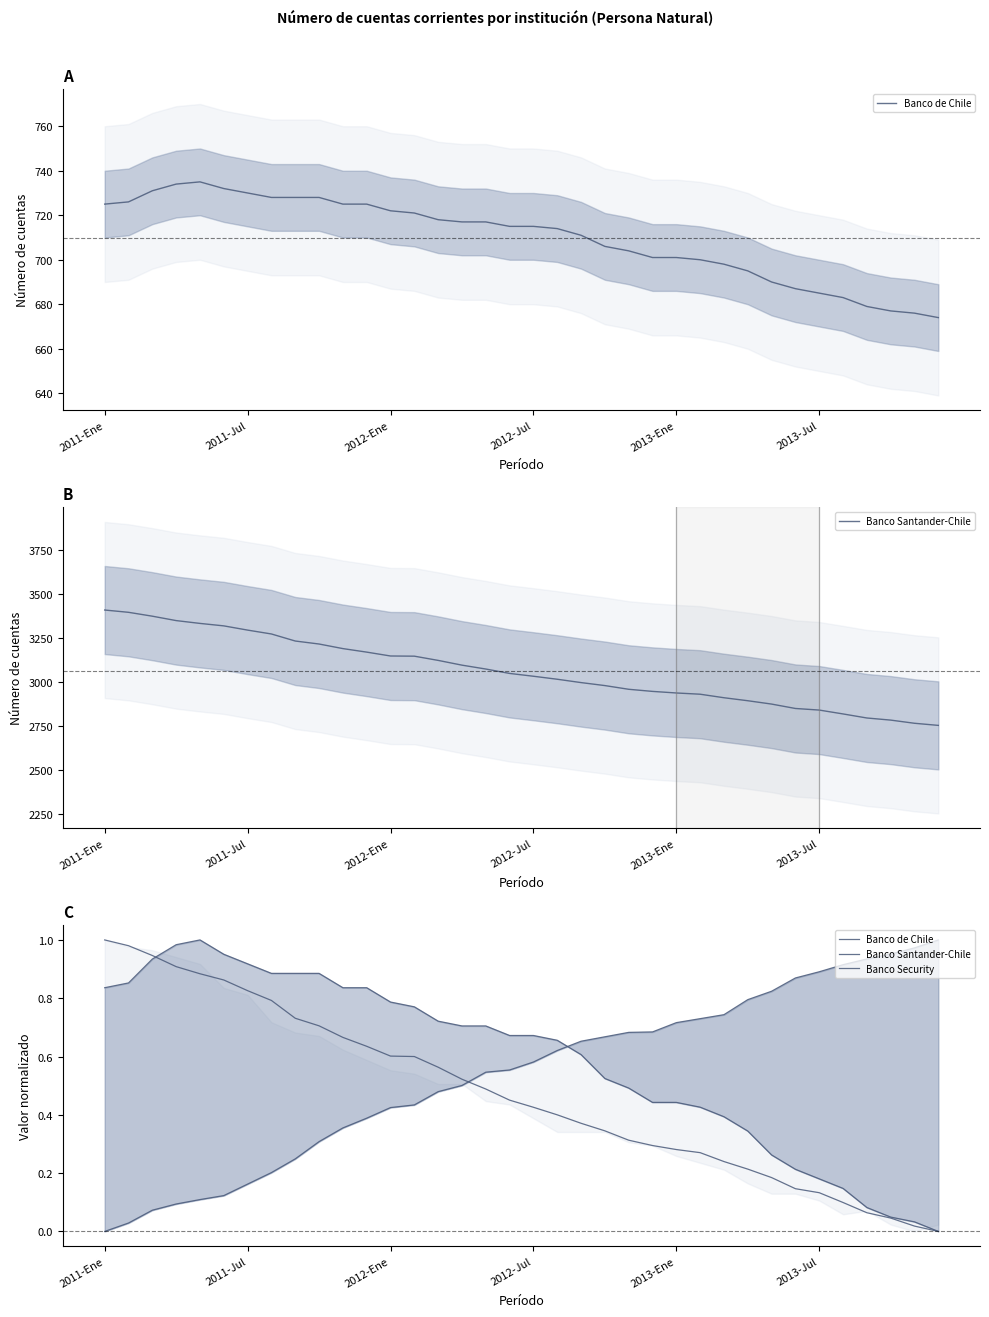

What is the difference between the second highest and minimum values in the Banco Santander-Chile series?

1.0